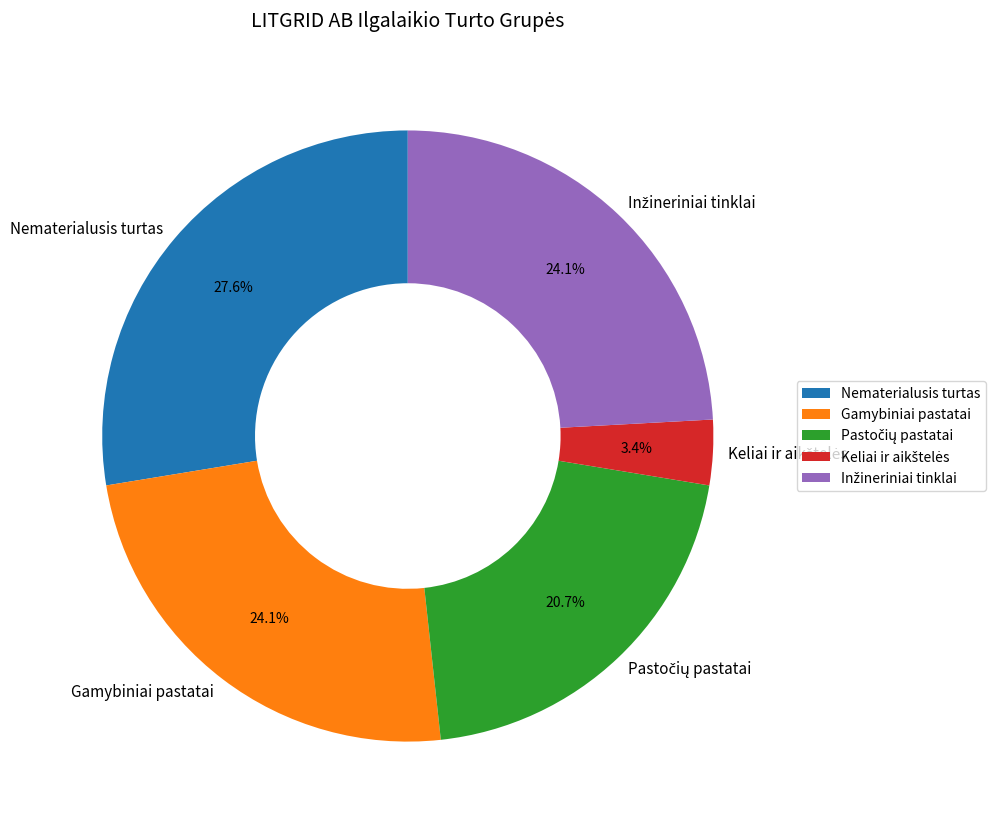

Approximately how many times larger is the value at Gamybiniai pastatai compared to Nematerialusis turtas?

0.9